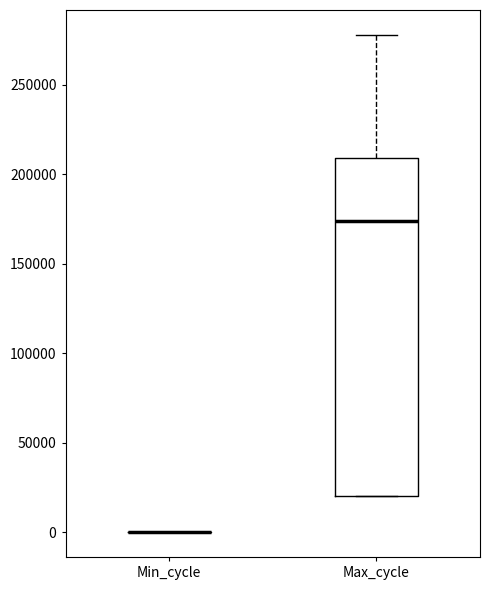

Reading left to right, transcribe this box plot: for each box, give where its median line is, the range the box spans, and where its two whiskers end, as read against the y-axis. The values are not printed on the chart, so give them approximately, as read against the axis.

Min_cycle: box collapsed to a line at 0, whiskers 0 to 0
Max_cycle: median 175000, box 20000 to 210000, whiskers 20000 to 280000